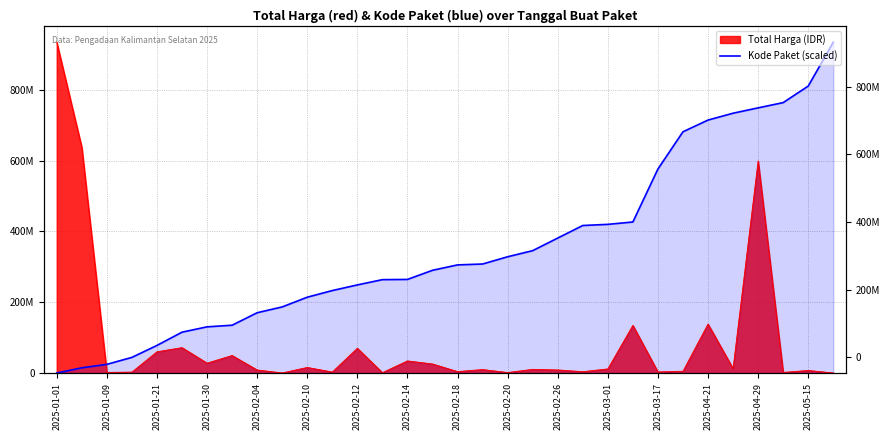

The chart shows a value of 426566925.1 at 23. True or false?

True